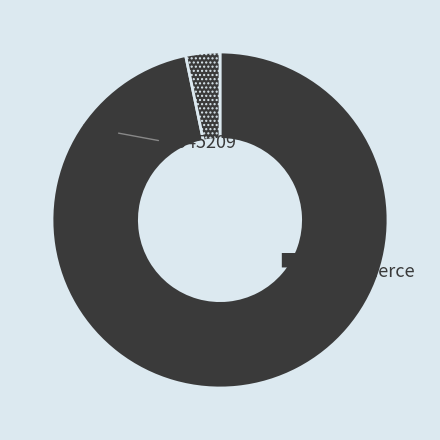

The 345209 slice represents 1% of the pie. True or false?

False